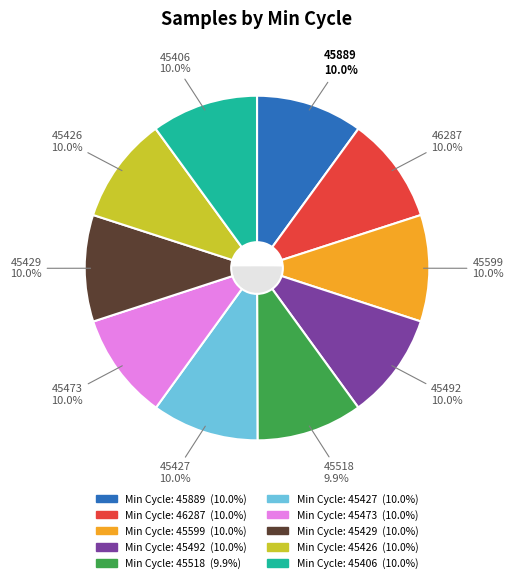

Is 28/45889 the majority of the pie?

No